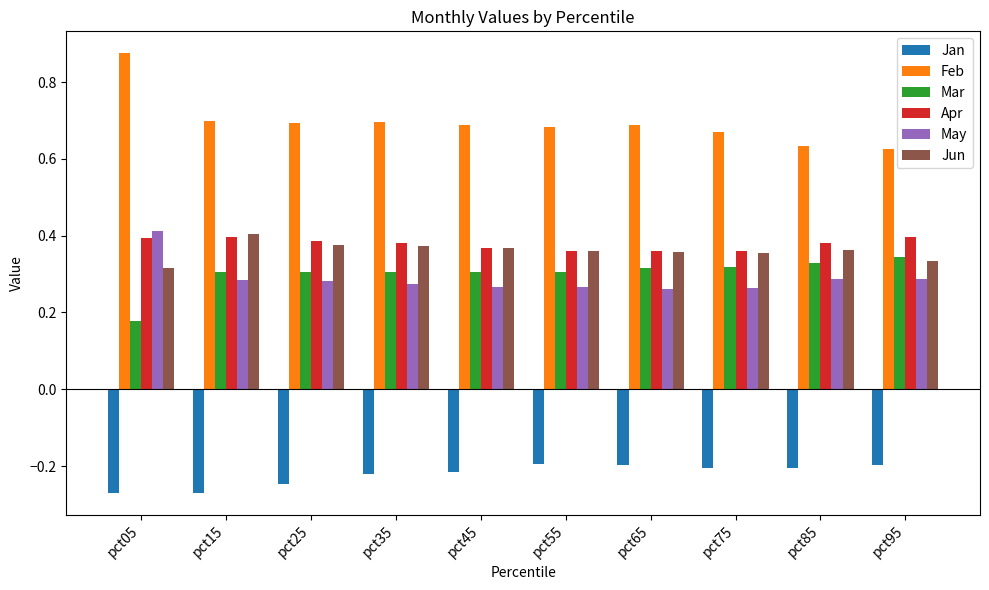

What is the difference between the highest and lowest values at pct95?

0.8